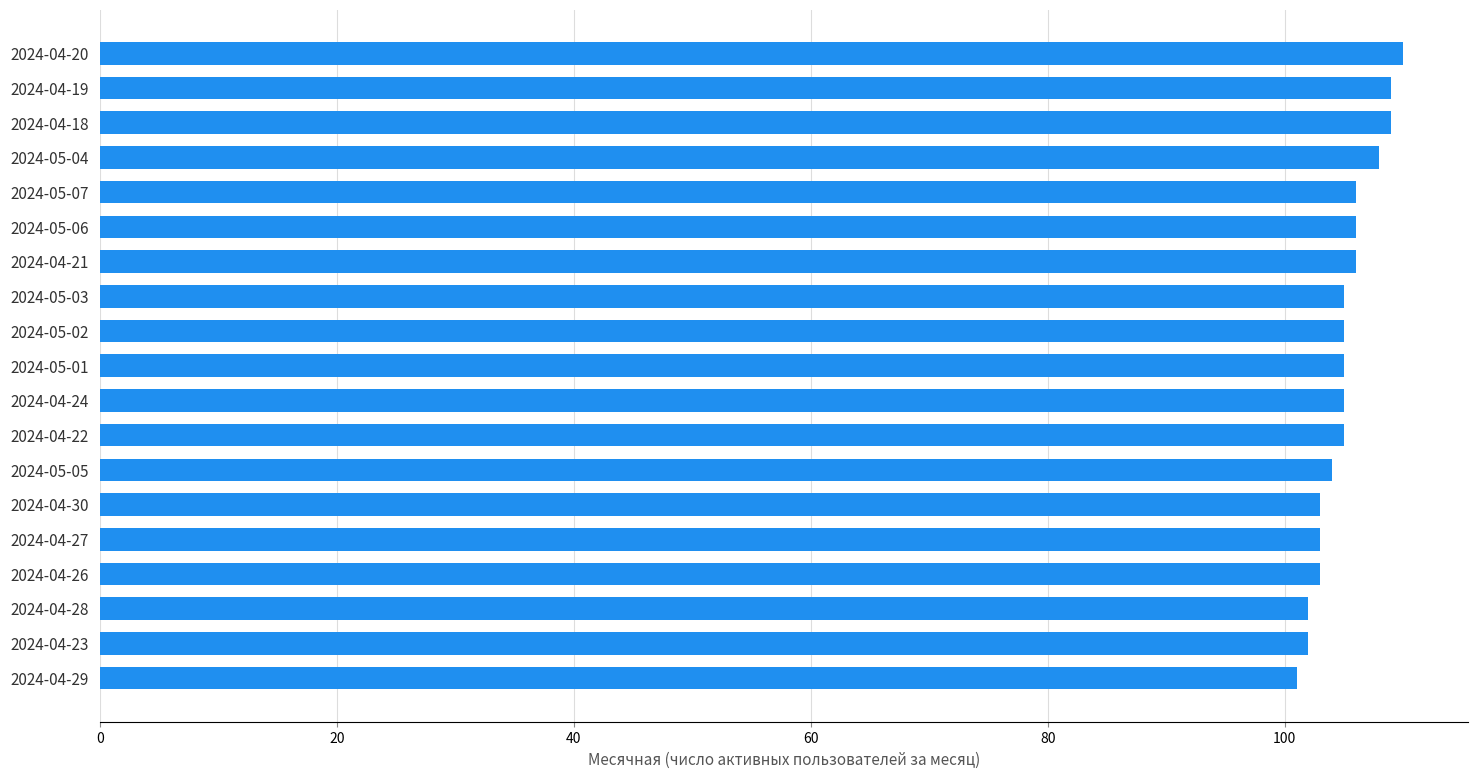

True or false: the data shows 178 at 2024-04-22.

False